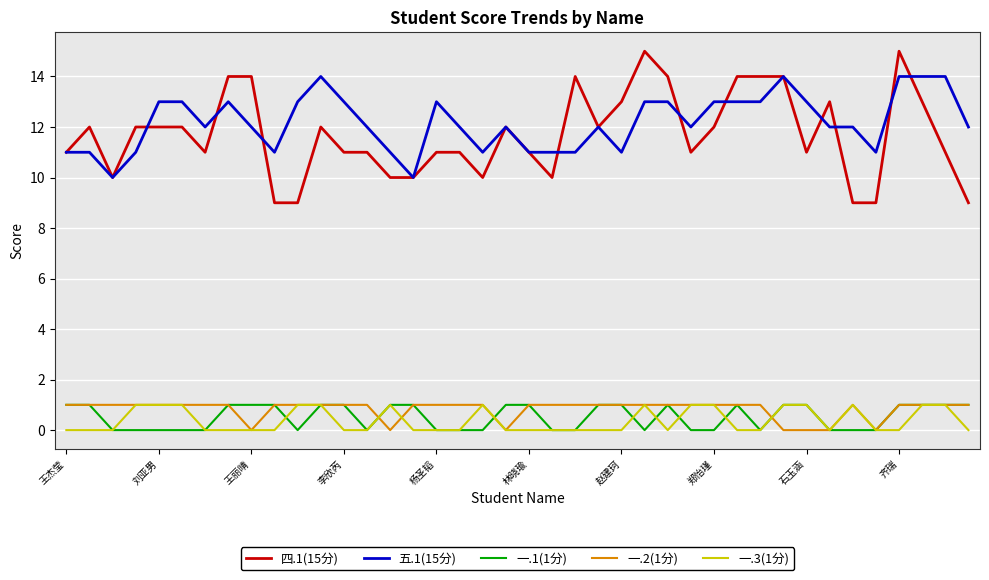

What is the maximum value shown in the chart?

15